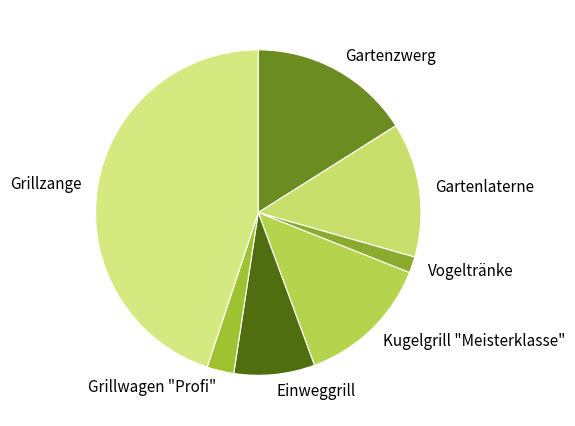

Is the sum of Gartenzwerg and Grillzange greater than half?

Yes